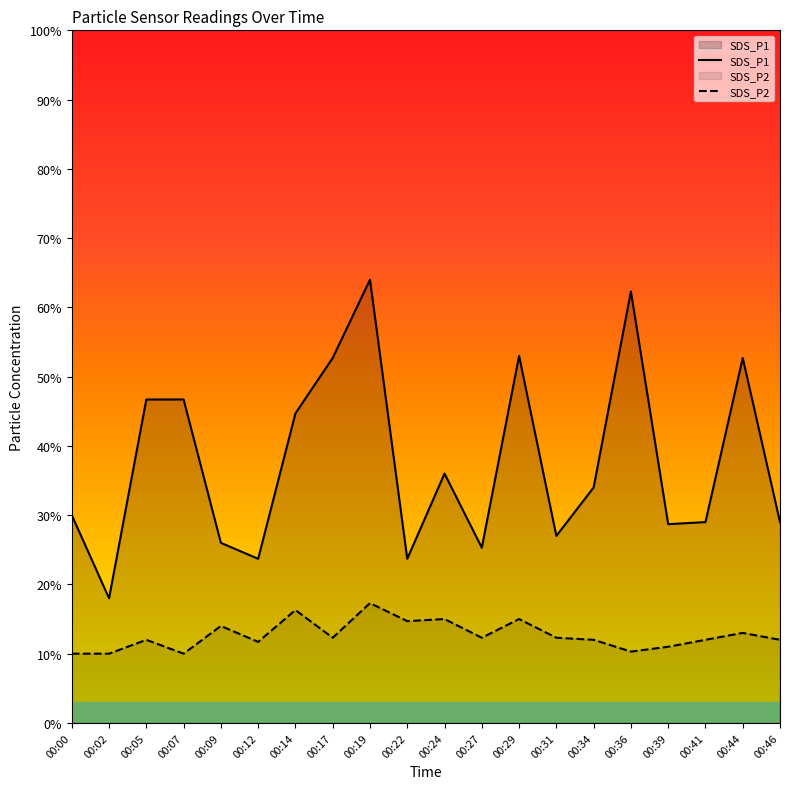

In SDS_P1, how many points are higher than both neighbors (excluding endpoints)?

5